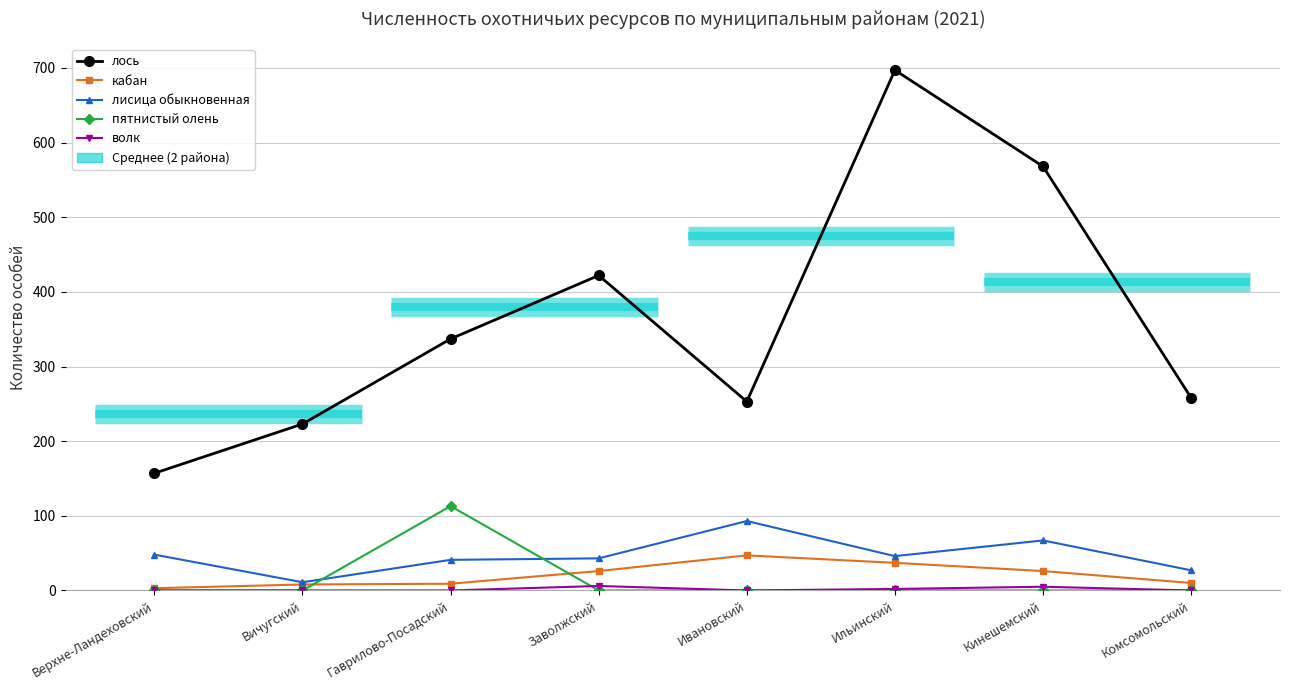

What is the total value across all series at Кинешемский?

666